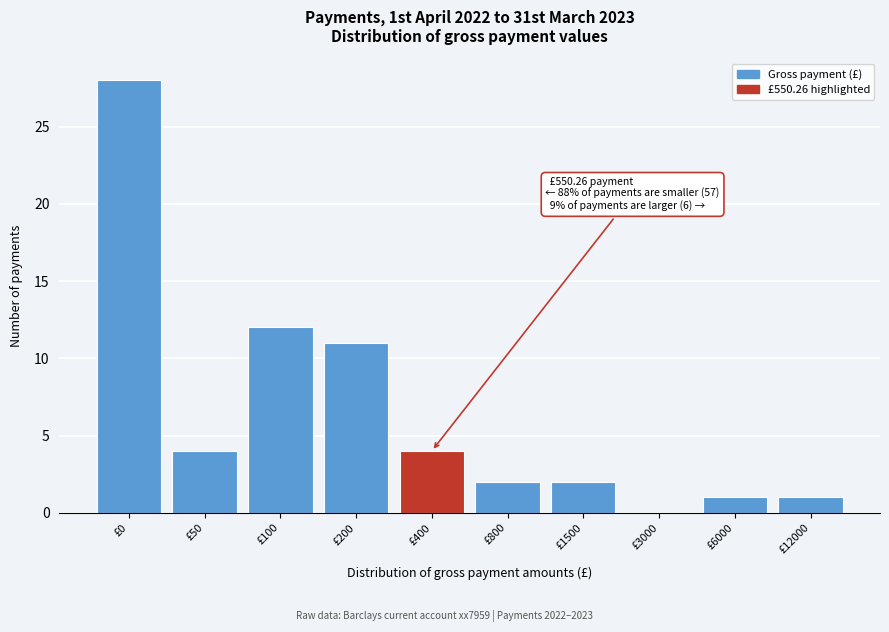

Reading left to right, extract all data points from this chart.

£0=28	£50=4	£100=12	£200=11	£400=4	£800=2	£1500=2	£3000=0	£6000=1	£12000=1